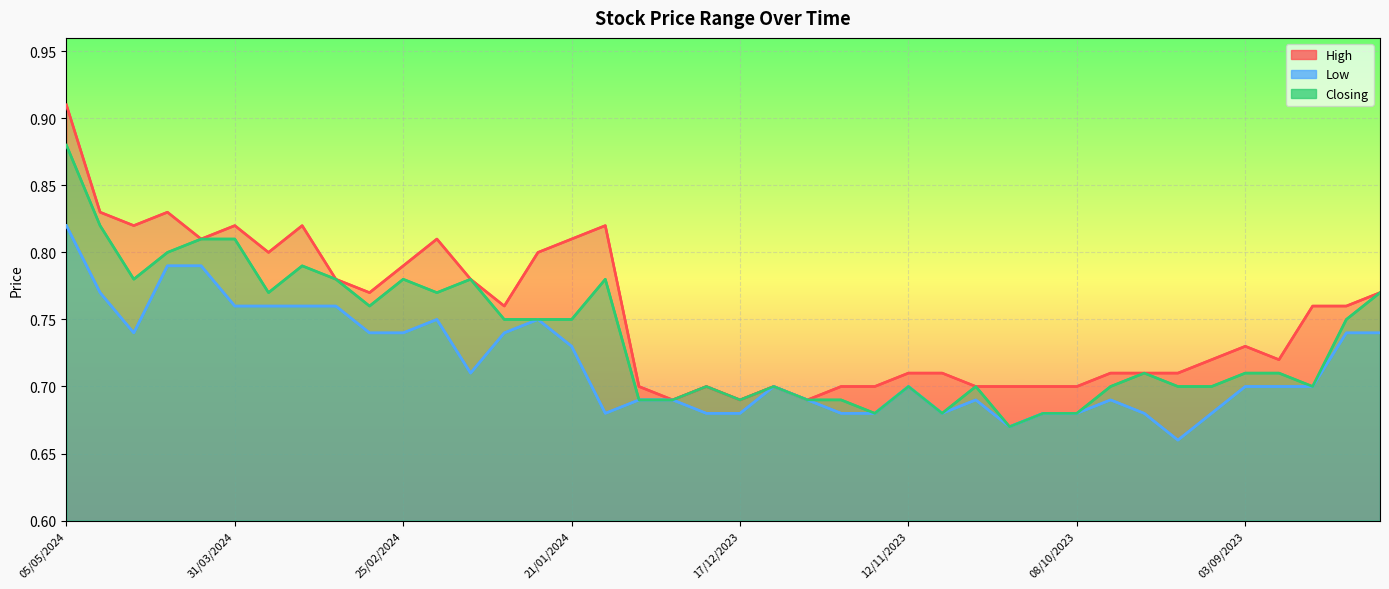

Reading left to right, list all the values displayed in this chart.

High: 0.9	0.8	0.8	0.8	0.8	0.8	0.8	0.8	0.8	0.8	0.8	0.8	0.8	0.8	0.8	0.8	0.8	0.7	0.7	0.7	0.7	0.7	0.7	0.7	0.7	0.7	0.7	0.7	0.7	0.7	0.7	0.7	0.7	0.7	0.7	0.7	0.7	0.8	0.8	0.8
Low: 0.8	0.8	0.7	0.8	0.8	0.8	0.8	0.8	0.8	0.7	0.7	0.8	0.7	0.7	0.8	0.7	0.7	0.7	0.7	0.7	0.7	0.7	0.7	0.7	0.7	0.7	0.7	0.7	0.7	0.7	0.7	0.7	0.7	0.7	0.7	0.7	0.7	0.7	0.7	0.7
Closing: 0.9	0.8	0.8	0.8	0.8	0.8	0.8	0.8	0.8	0.8	0.8	0.8	0.8	0.8	0.8	0.8	0.8	0.7	0.7	0.7	0.7	0.7	0.7	0.7	0.7	0.7	0.7	0.7	0.7	0.7	0.7	0.7	0.7	0.7	0.7	0.7	0.7	0.7	0.8	0.8